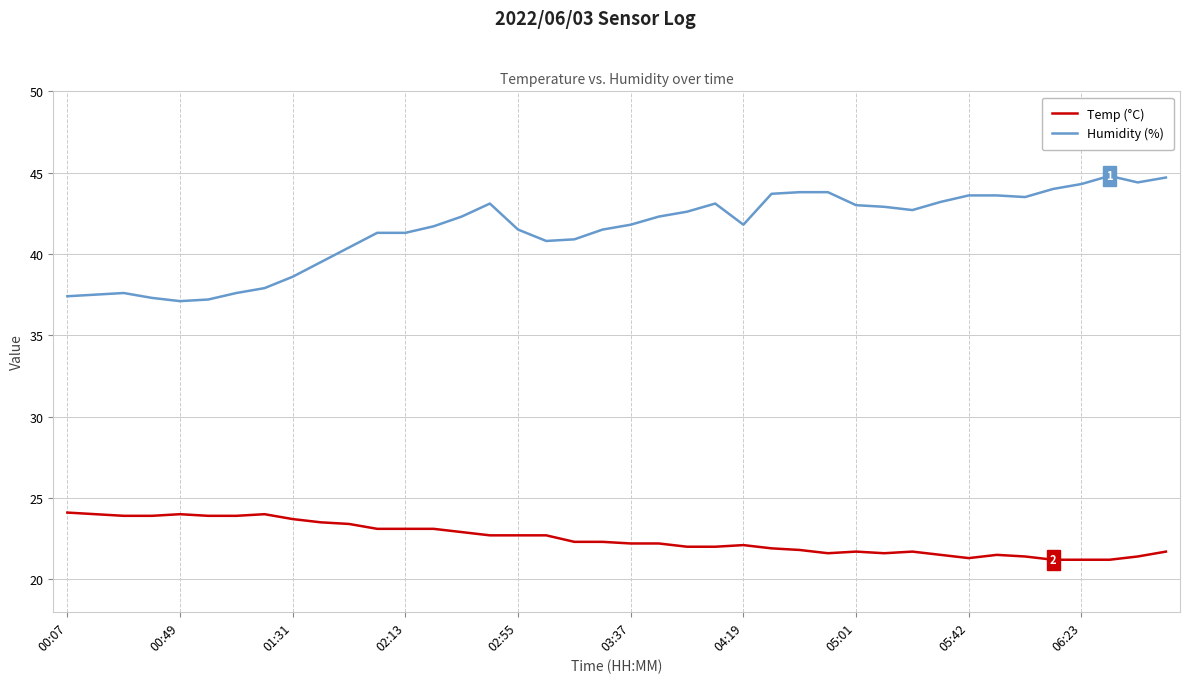

What is the highest value of the Temp (°C) series?

24.1